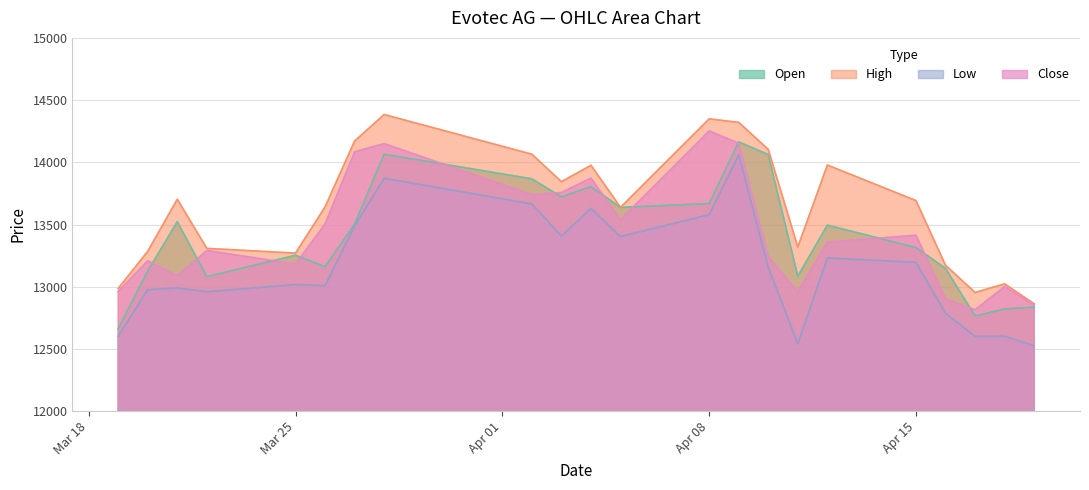

Which series has the largest total across all categories?

High